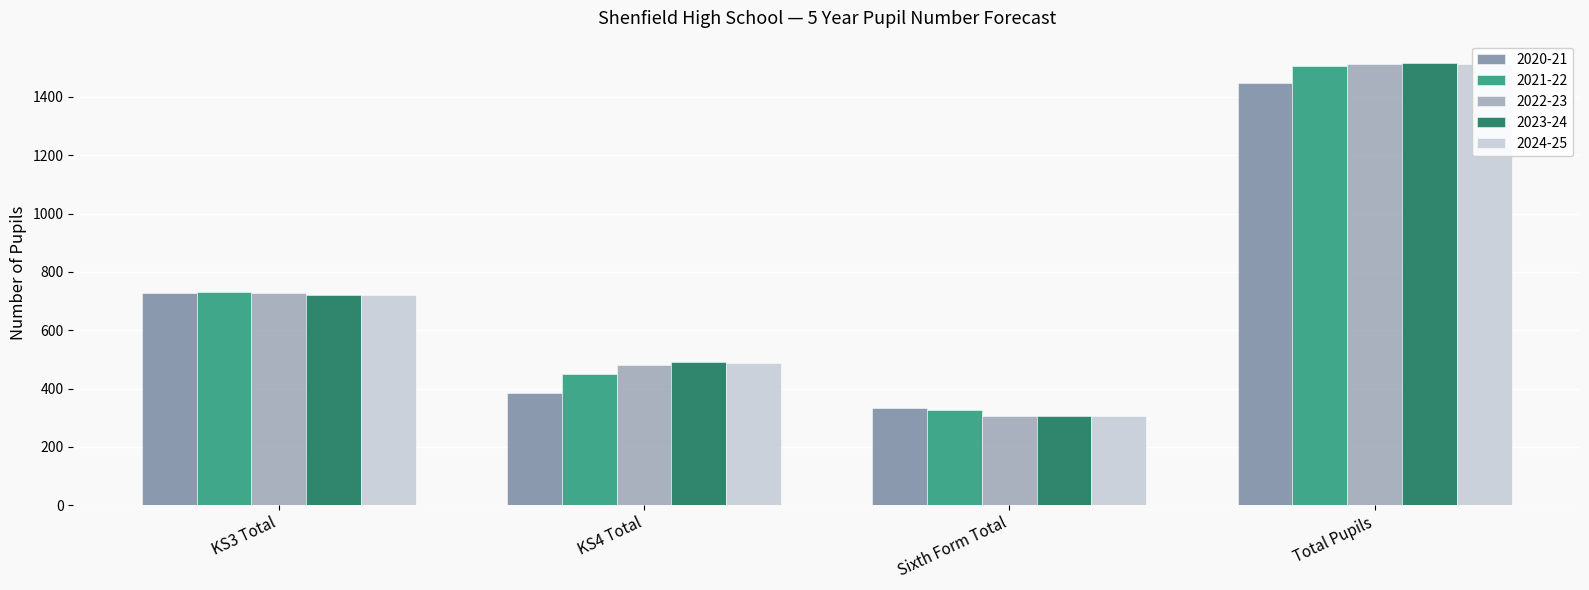

At which label does 2024-25 first exceed 720?

Total Pupils